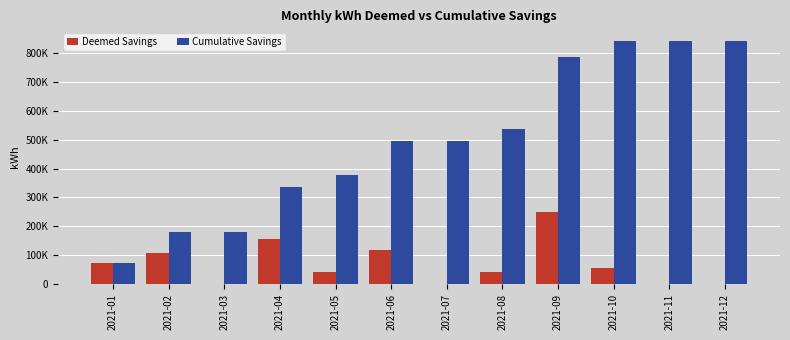

Which series has the widest spread of values?

Cumulative Savings